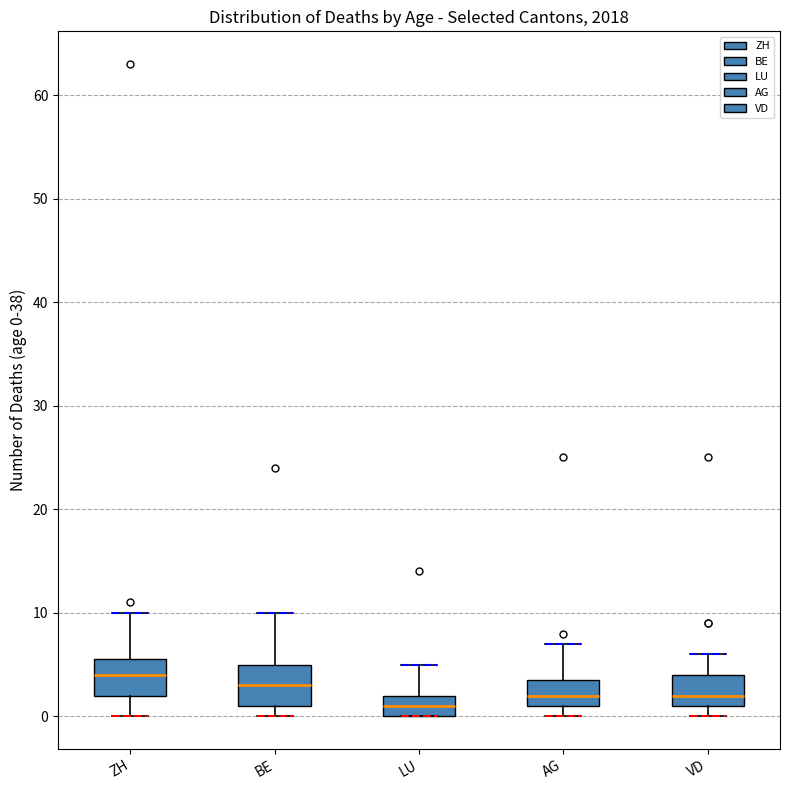

Which box's median line is the highest?

ZH